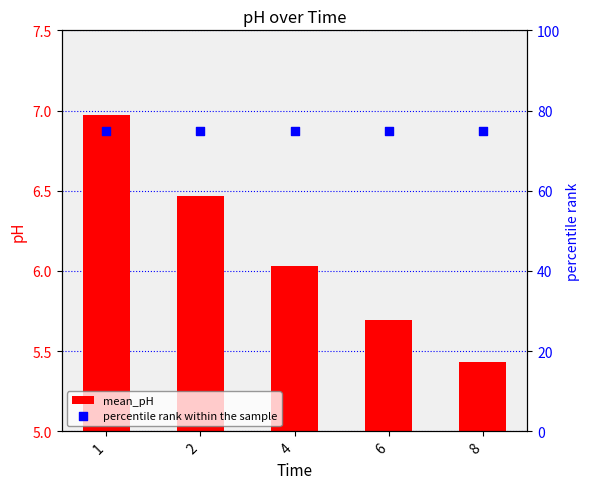

Which series has the largest total across all categories?

percentile rank within the sample